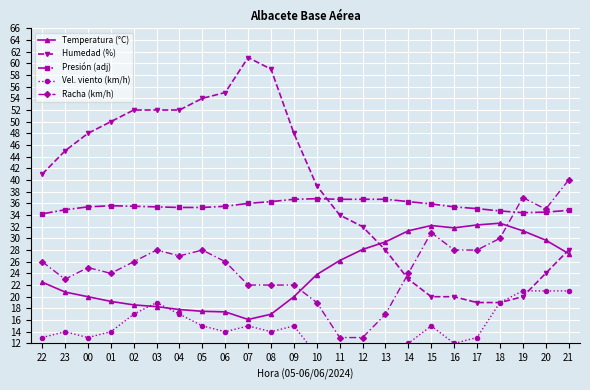

Where is Racha (km/h) nearest to the value 26?

22